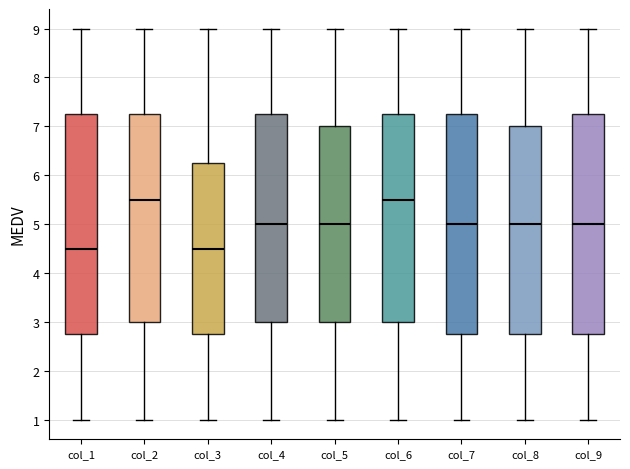

Reading left to right, transcribe this box plot: for each box, give where its median line is, the range the box spans, and where its two whiskers end, as read against the y-axis. The values are not printed on the chart, so give them approximately, as read against the axis.

col_1: median 4.5, box 2.8 to 7.3, whiskers 1.0 to 9.0
col_2: median 5.5, box 3.0 to 7.3, whiskers 1.0 to 9.0
col_3: median 4.5, box 2.8 to 6.3, whiskers 1.0 to 9.0
col_4: median 5.0, box 3.0 to 7.3, whiskers 1.0 to 9.0
col_5: median 5.0, box 3.0 to 7.0, whiskers 1.0 to 9.0
col_6: median 5.5, box 3.0 to 7.3, whiskers 1.0 to 9.0
col_7: median 5.0, box 2.8 to 7.3, whiskers 1.0 to 9.0
col_8: median 5.0, box 2.8 to 7.0, whiskers 1.0 to 9.0
col_9: median 5.0, box 2.8 to 7.3, whiskers 1.0 to 9.0